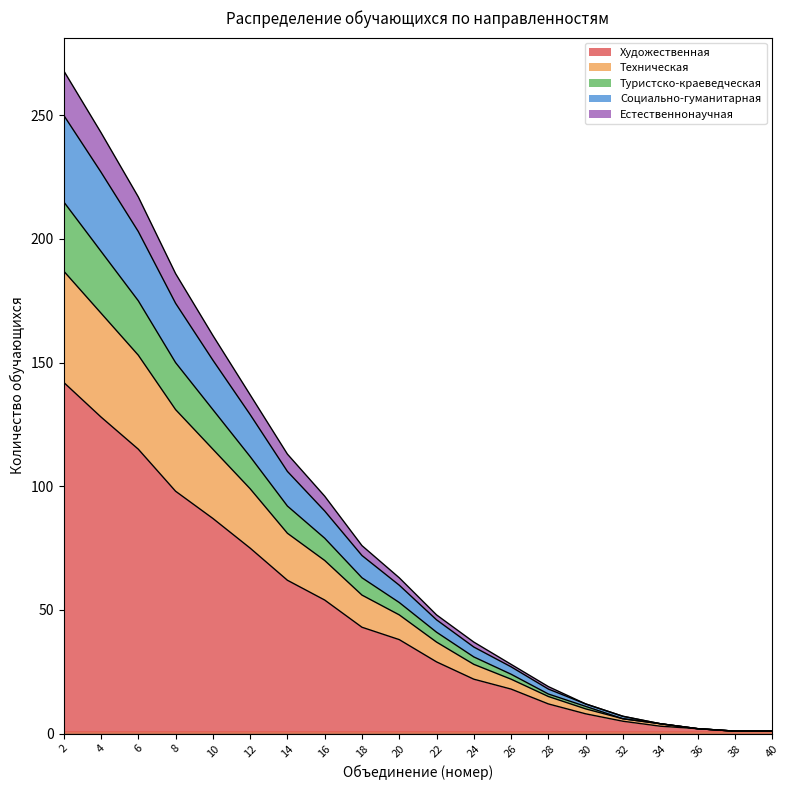

The value of Художественная at 24 is 22. True or false?

True